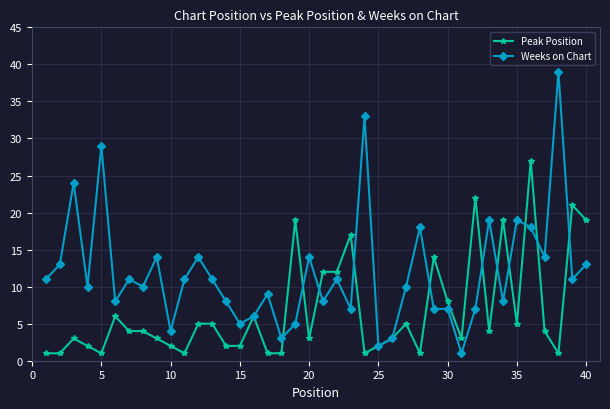

What is the average value of the Weeks on Chart series?

12